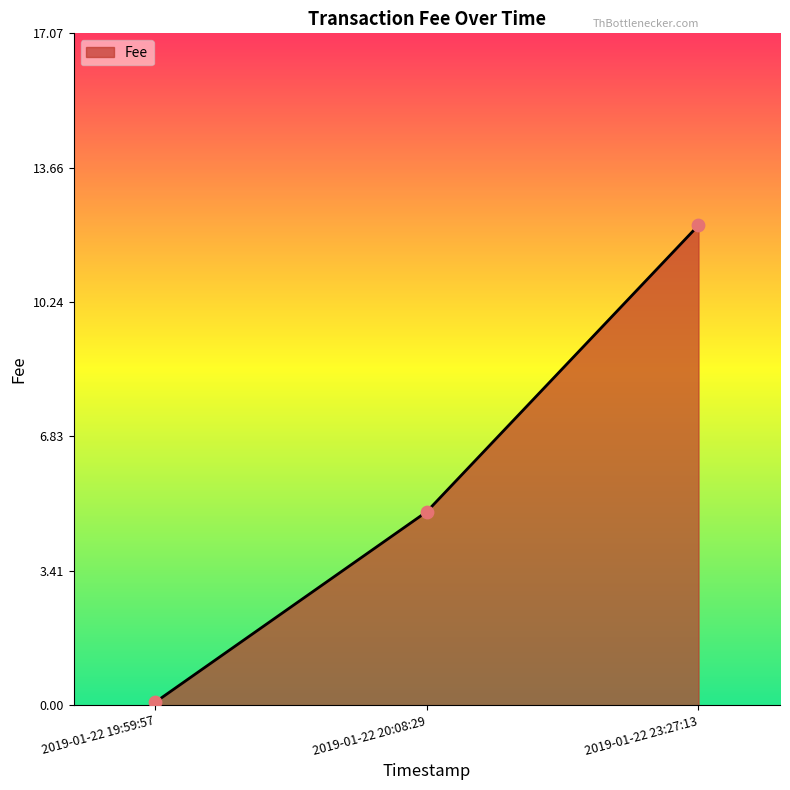

What is the change in value from 2019-01-22 19:59:57 to 2019-01-22 20:08:29?

+4.8